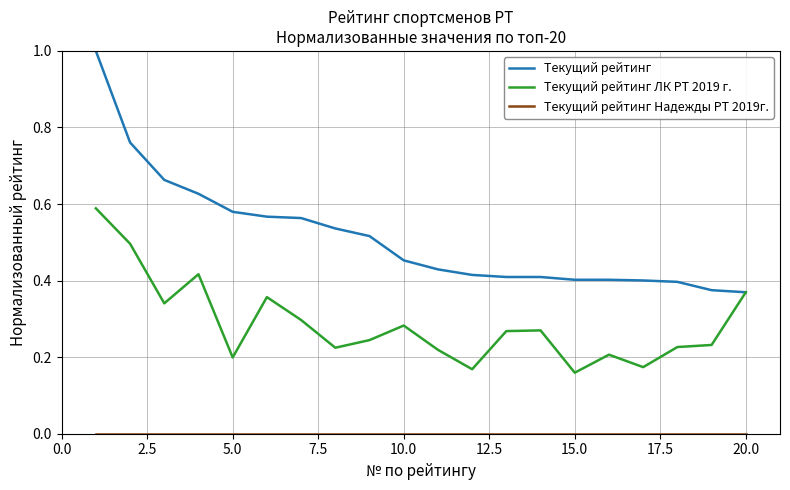

Which series has the largest total across all categories?

Текущий рейтинг